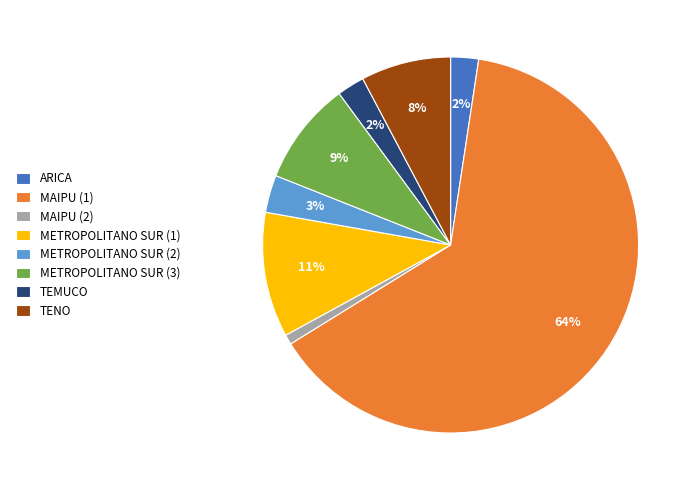

To the nearest percent, what percentage of the pie is ARICA?

2%